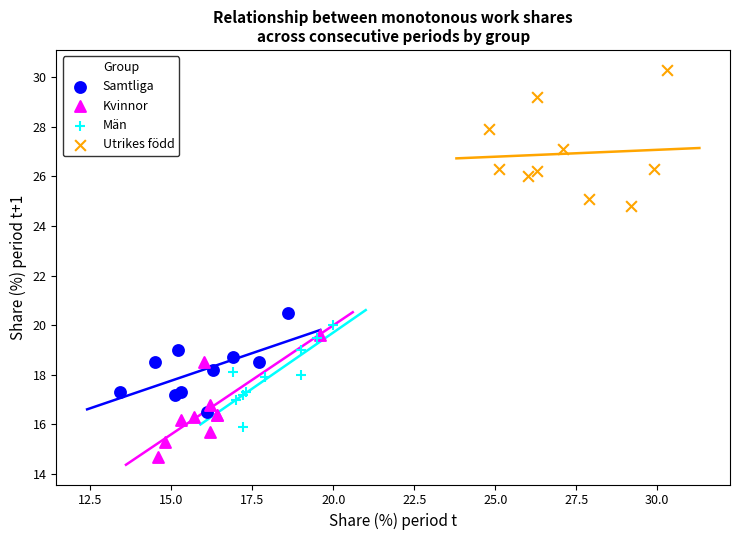

Which series reaches the maximum Y coordinate?

Utrikes född